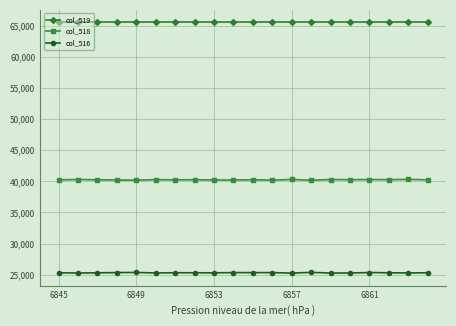

What is the average value of the col_519 series?

65535